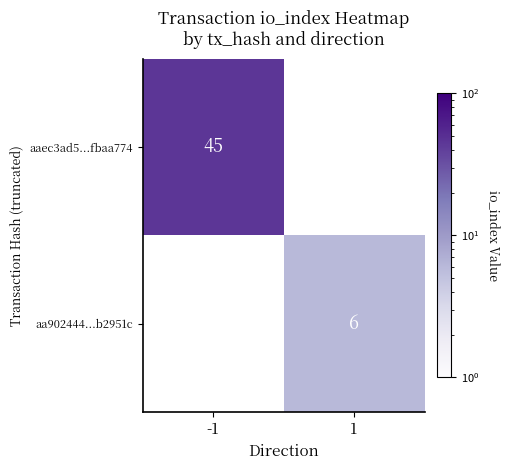

What is the smallest value displayed?

6.0